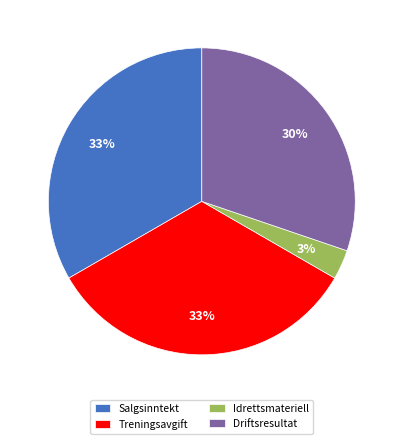

To the nearest percent, what is the difference between the Driftsresultat and Treningsavgift slice percentages?

3%